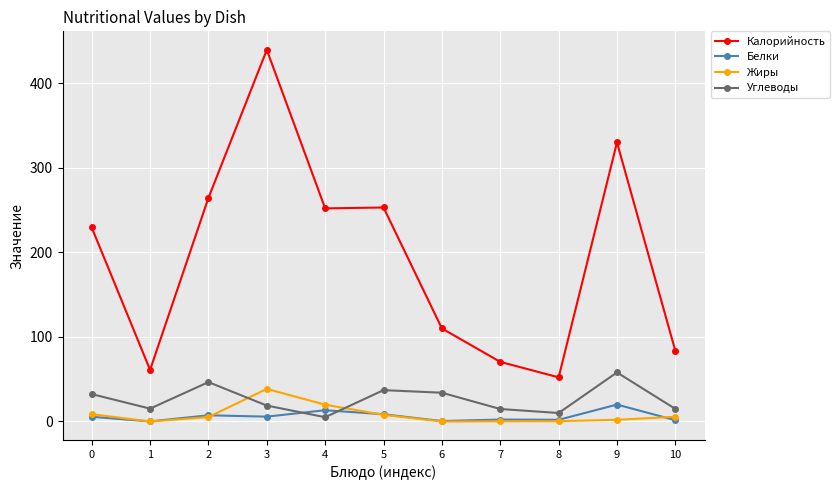

The Жиры series shows 15.0 at 1. True or false?

False